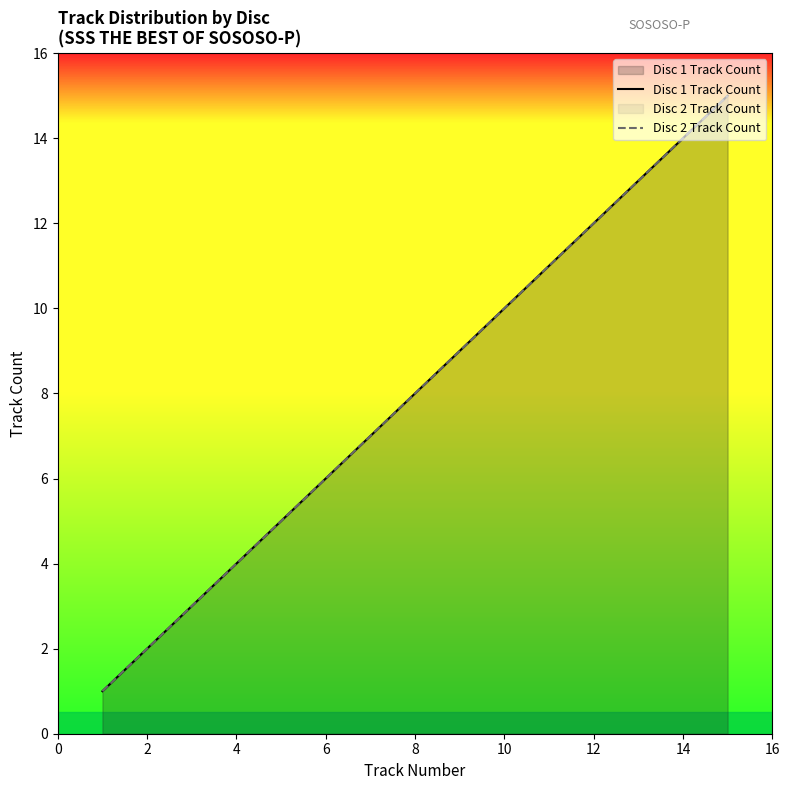

True or false: Disc 1 Track Count and Disc 2 Track Count intersect in this chart.

False